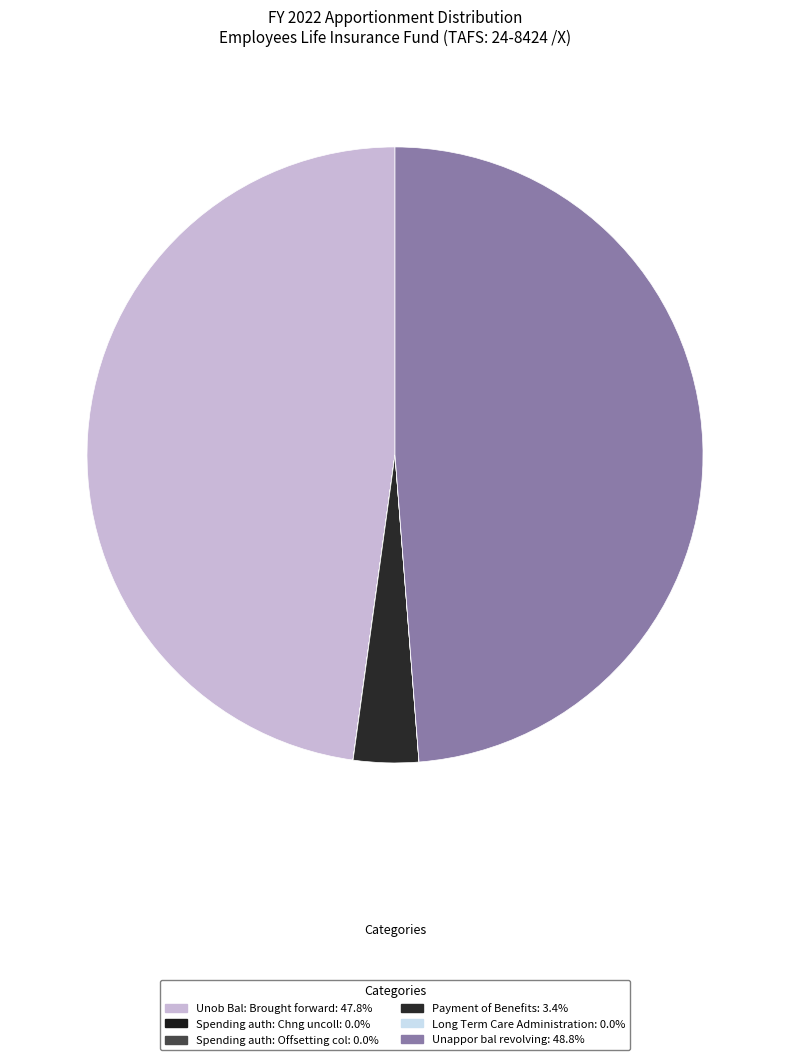

Is it true that Payment of Benefits is 3% of the pie?

True